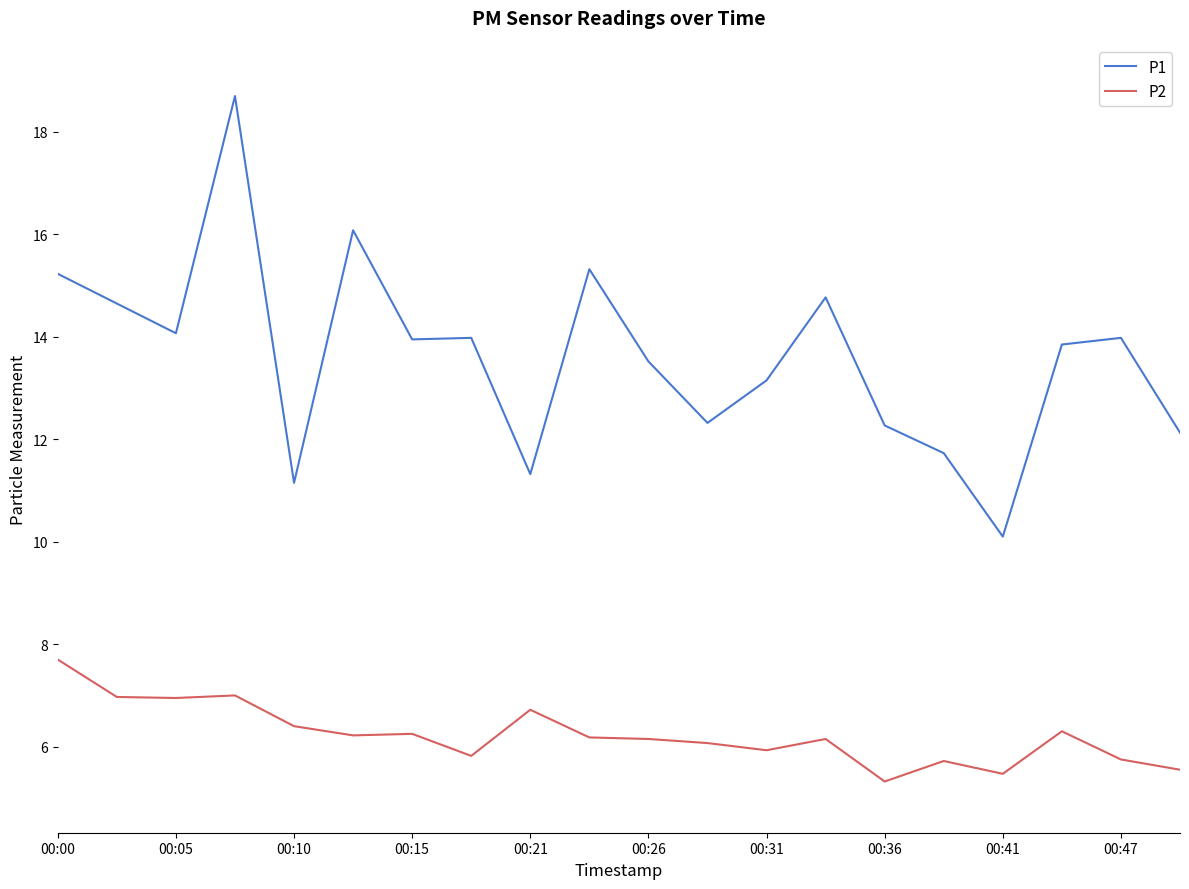

True or false: P2 and P1 cross at least once.

False